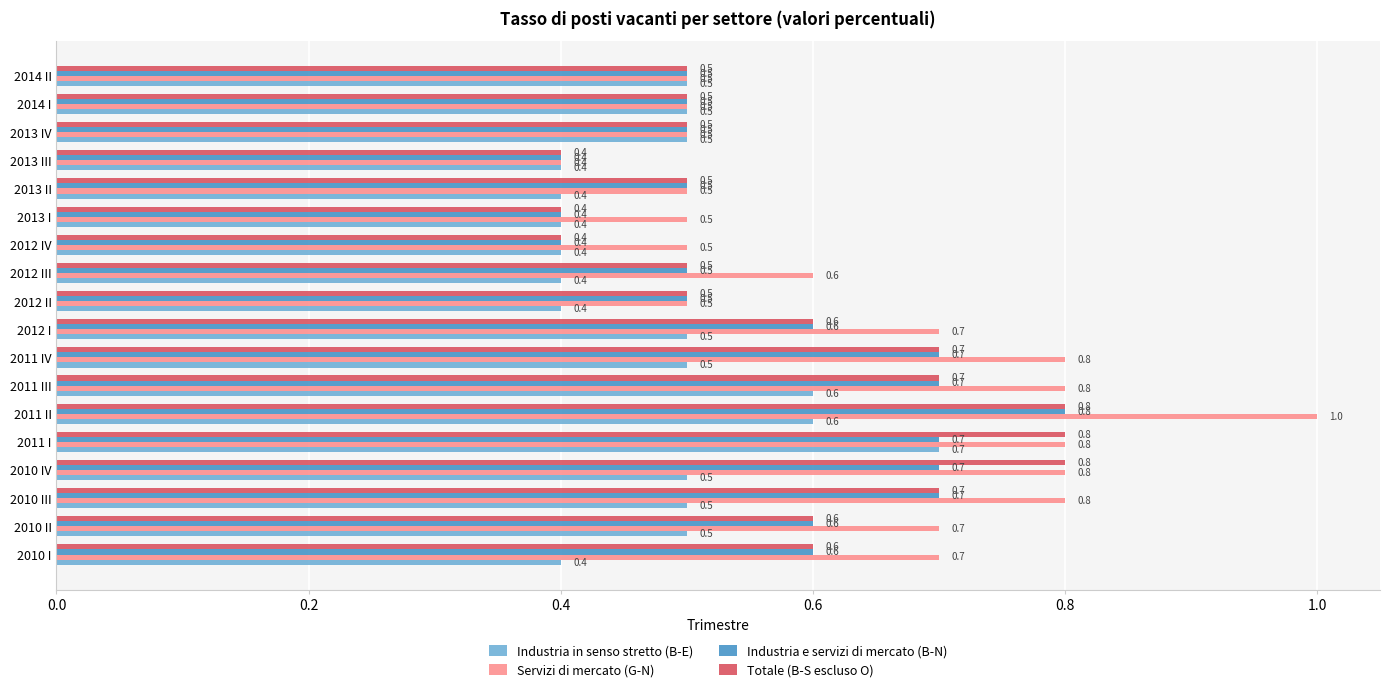

Is it true that Industria in senso stretto (B-E) equals 0.4 at 2010 I?

True